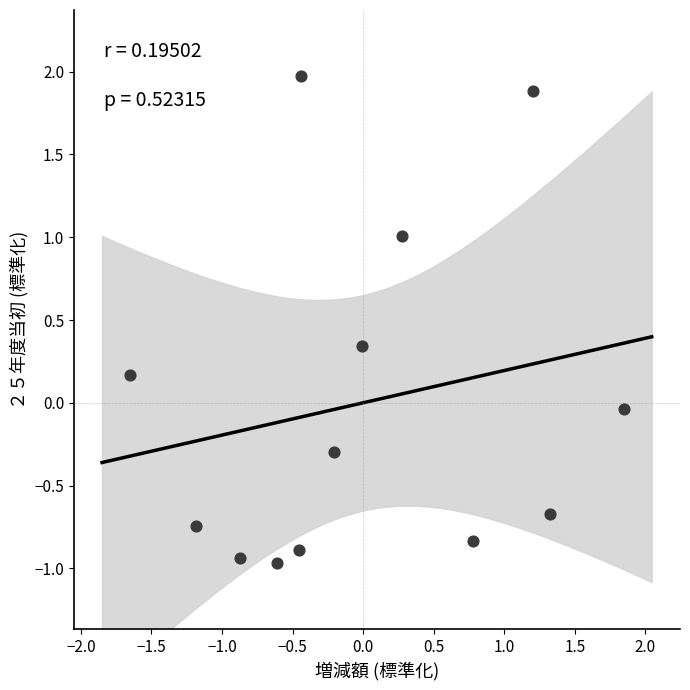

What is the range of Y values (max minus min)?

2.9